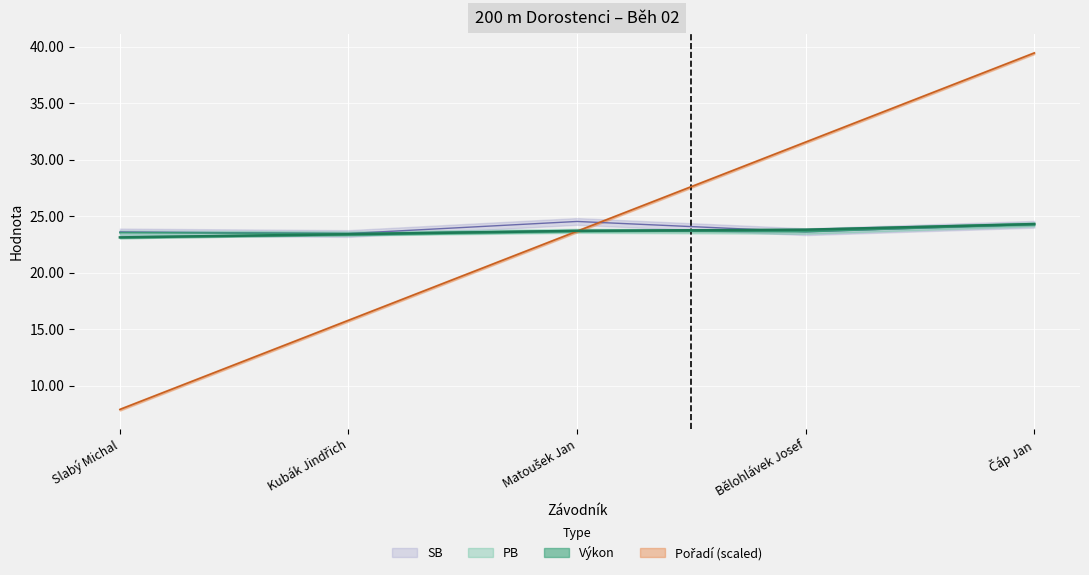

The value of Výkon at Slabý Michal is 40.3. True or false?

False